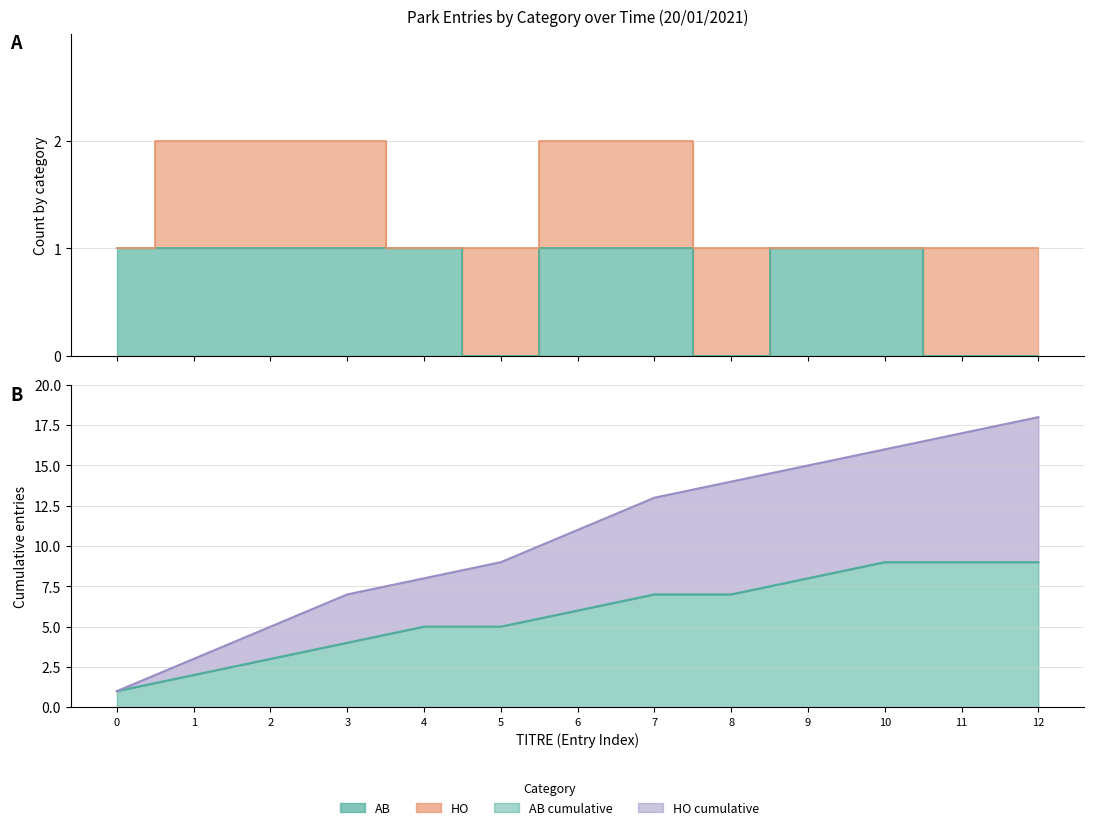

True or false: the data has more than 2 interior local peaks.

False